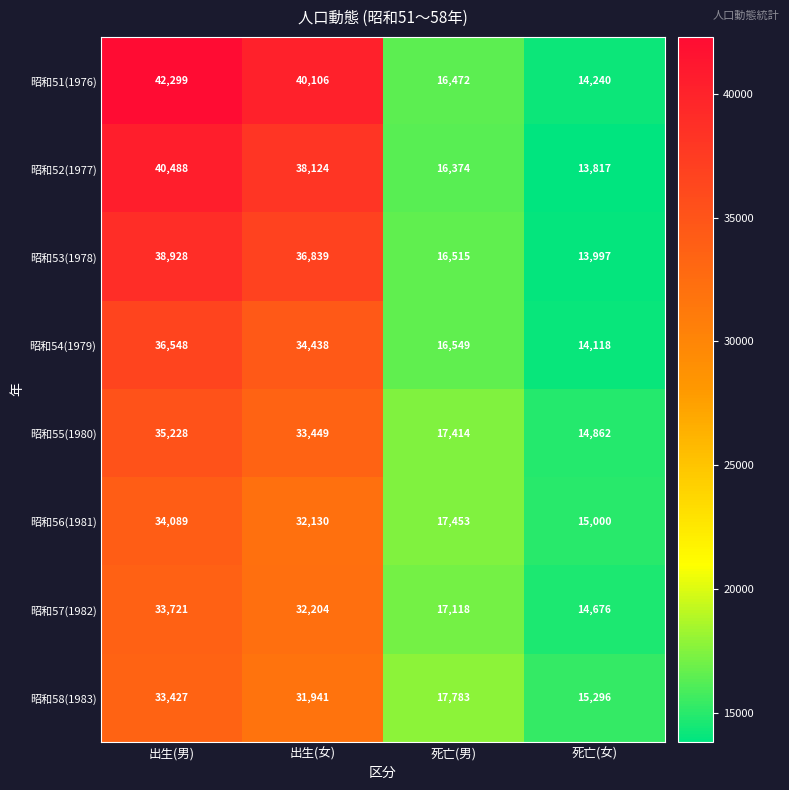

Which category has the lowest value in the 昭和55(1980) series?

死亡(女)